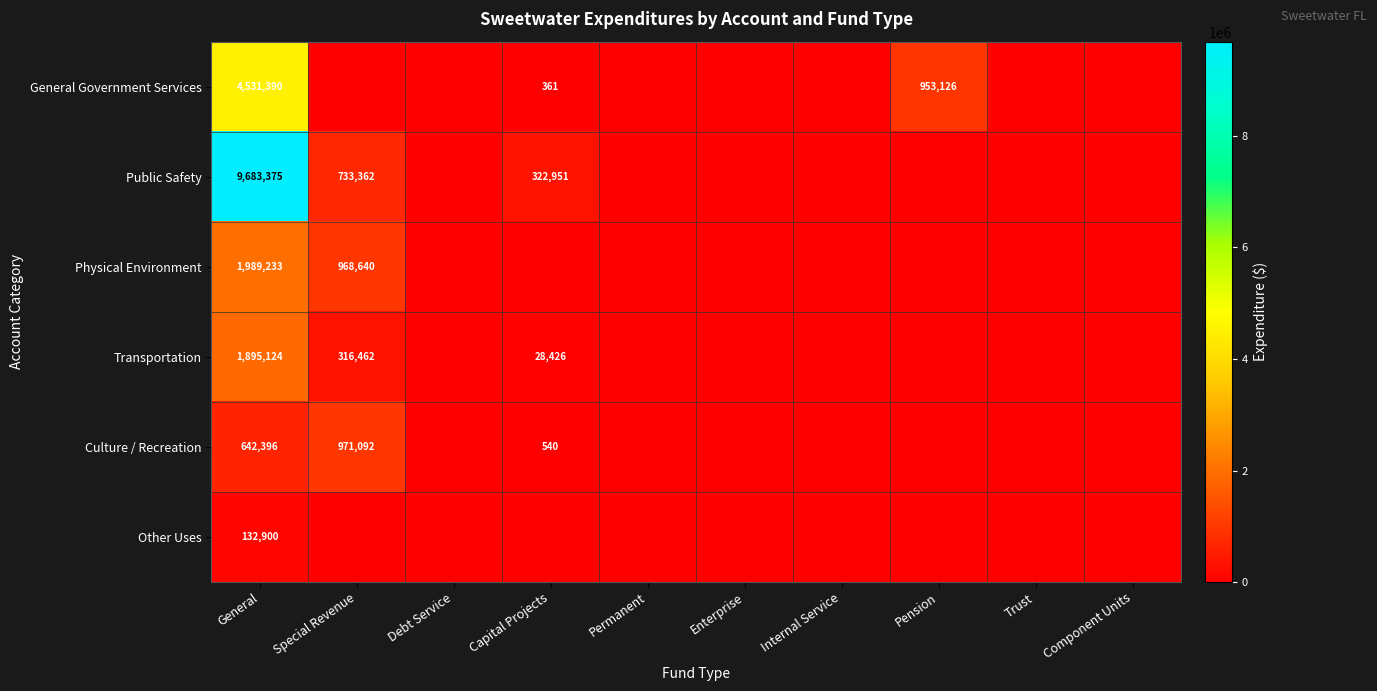

True or false: Public Safety has a value of 322951 at Capital Projects.

True